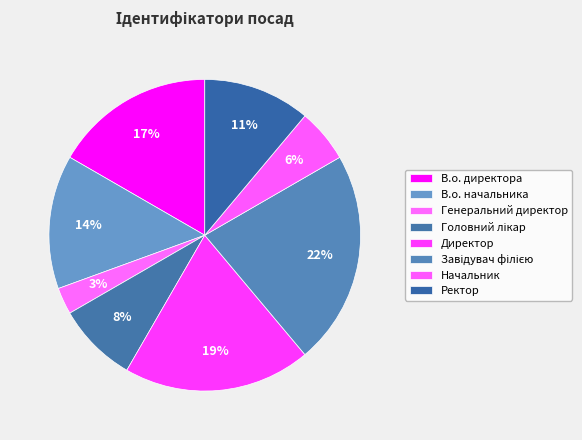

Is it true that Начальник is 6% of the pie?

True